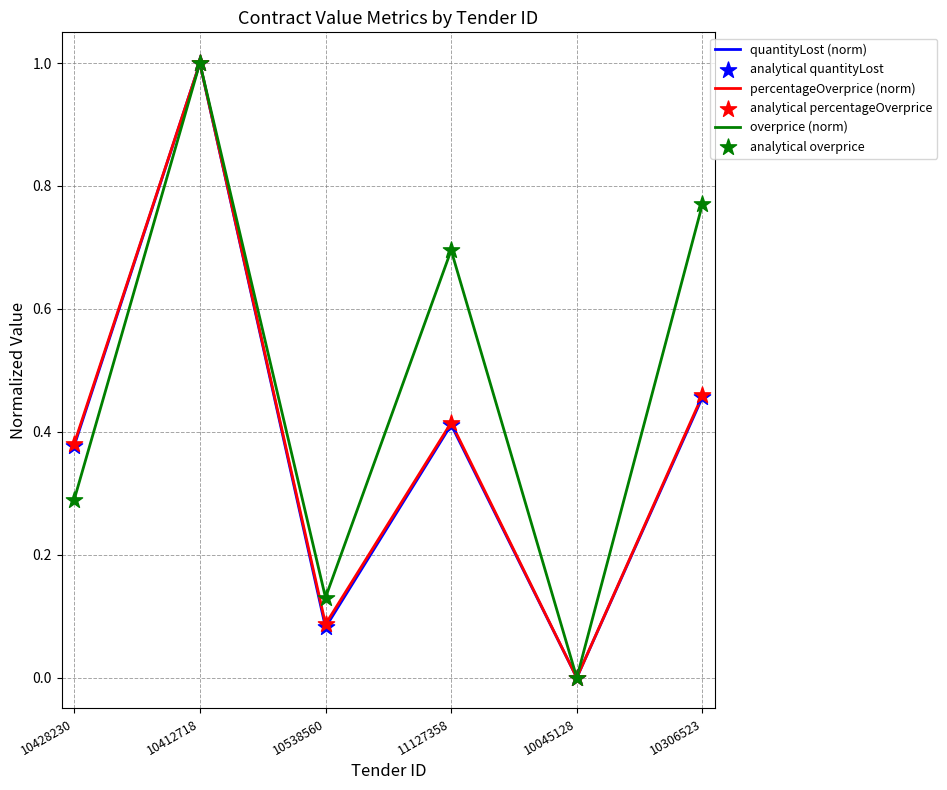

At which category is the sum across all series the highest?

10412718